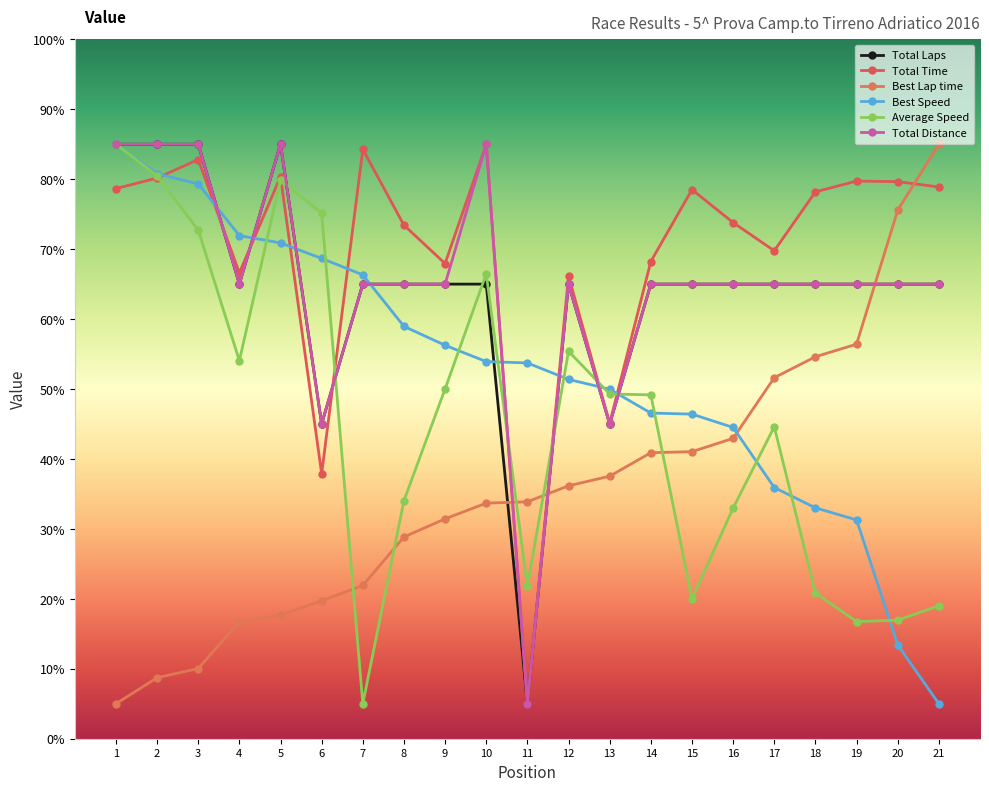

At how many categories does at least one series exceed 79?

9